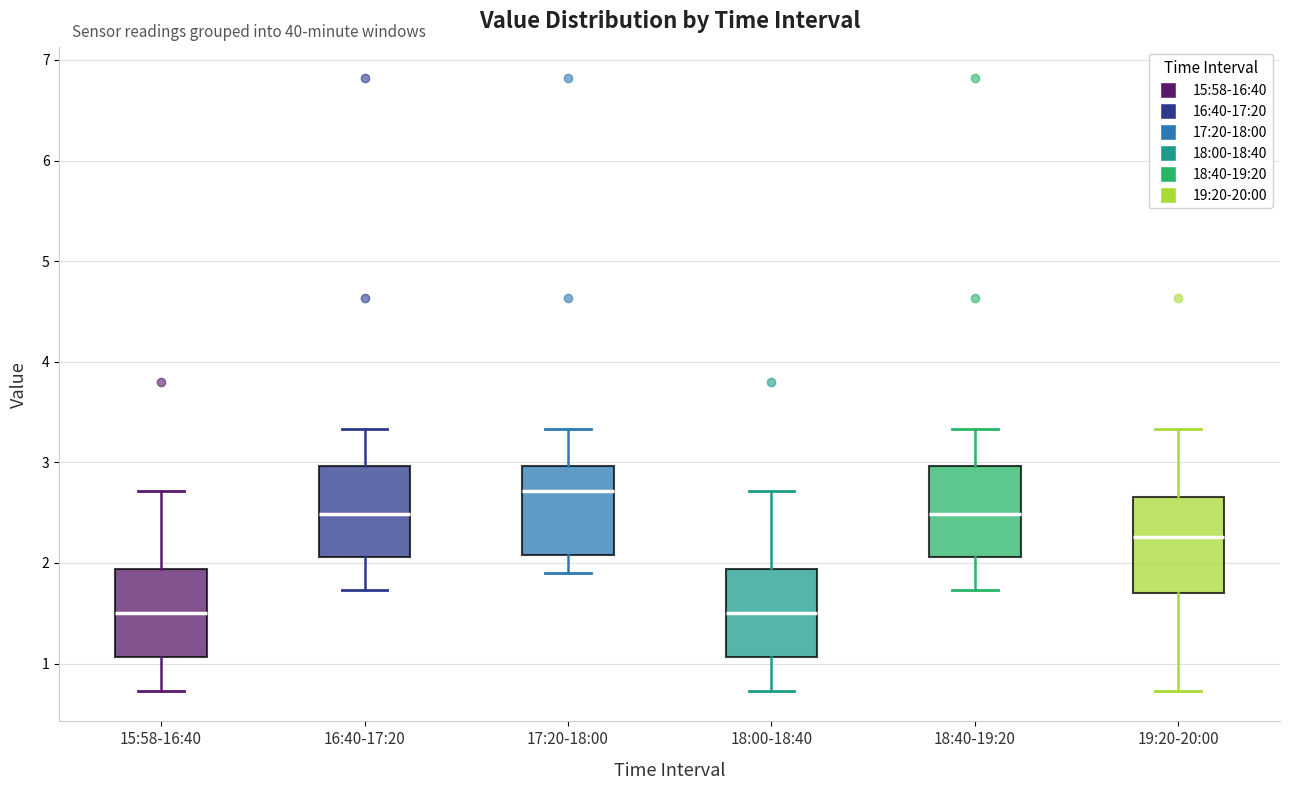

Reading left to right, transcribe this box plot: for each box, give where its median line is, the range the box spans, and where its two whiskers end, as read against the y-axis. The values are not printed on the chart, so give them approximately, as read against the axis.

15:58-16:40: median 1.5, box 1.1 to 1.9, whiskers 0.7 to 2.7
16:40-17:20: median 2.5, box 2.1 to 3.0, whiskers 1.7 to 3.3
17:20-18:00: median 2.7, box 2.1 to 3.0, whiskers 1.9 to 3.3
18:00-18:40: median 1.5, box 1.1 to 1.9, whiskers 0.7 to 2.7
18:40-19:20: median 2.5, box 2.1 to 3.0, whiskers 1.7 to 3.3
19:20-20:00: median 2.3, box 1.7 to 2.7, whiskers 0.7 to 3.3